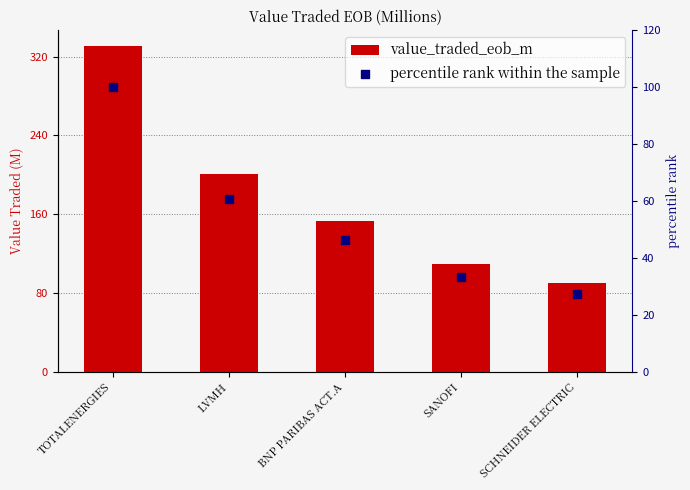

At which category is the sum across all series the highest?

TOTALENERGIES